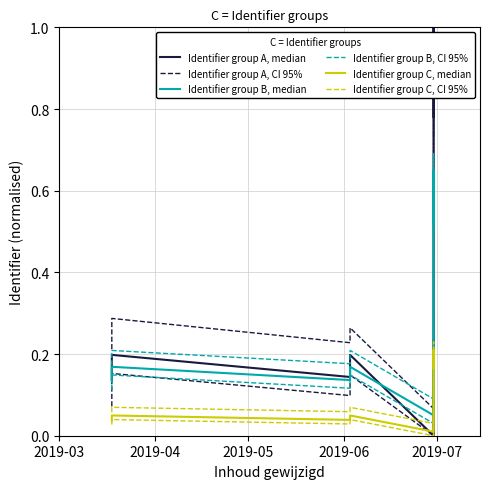

How many interior local valleys does the Identifier group A, CI 95% series have?

3